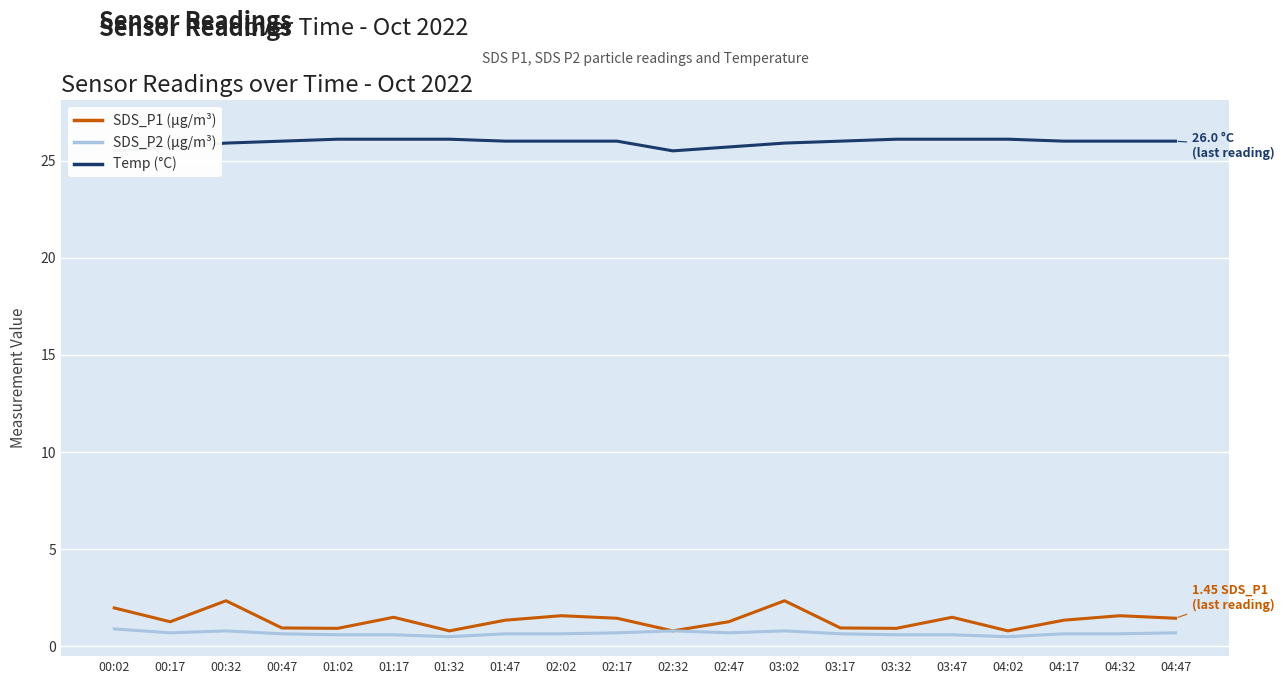

Where is the first local maximum for SDS_P2 (µg/m³)?

00:32